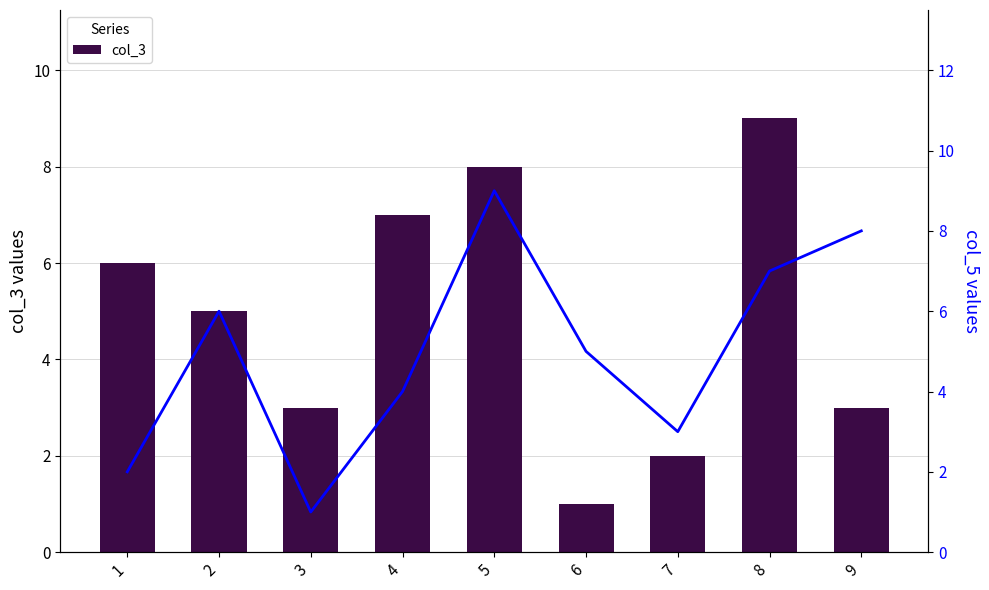

What value does the col_3 series have at 7?

2